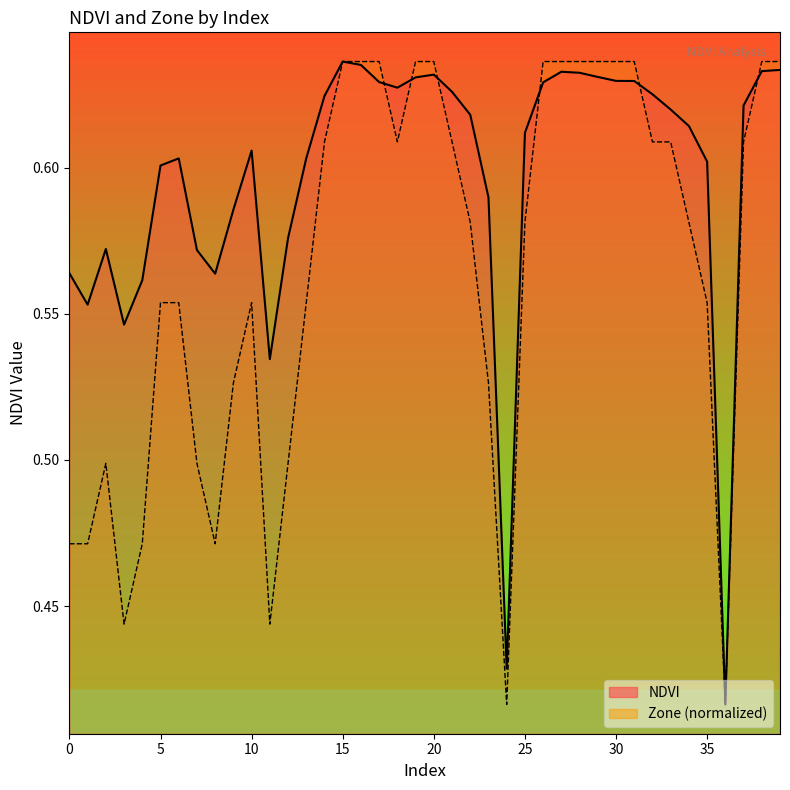

After their last crossing, which series has the higher values: NDVI or Zone?

Zone